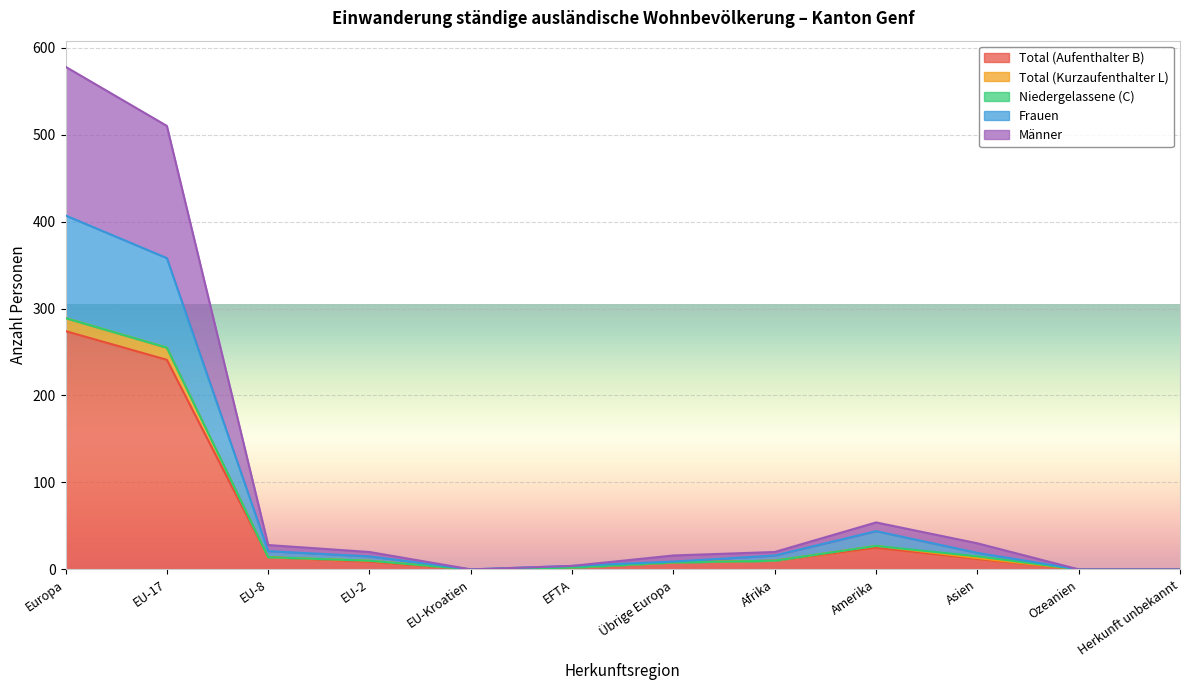

What is the highest value of the Total (Aufenthalter B) series?

274